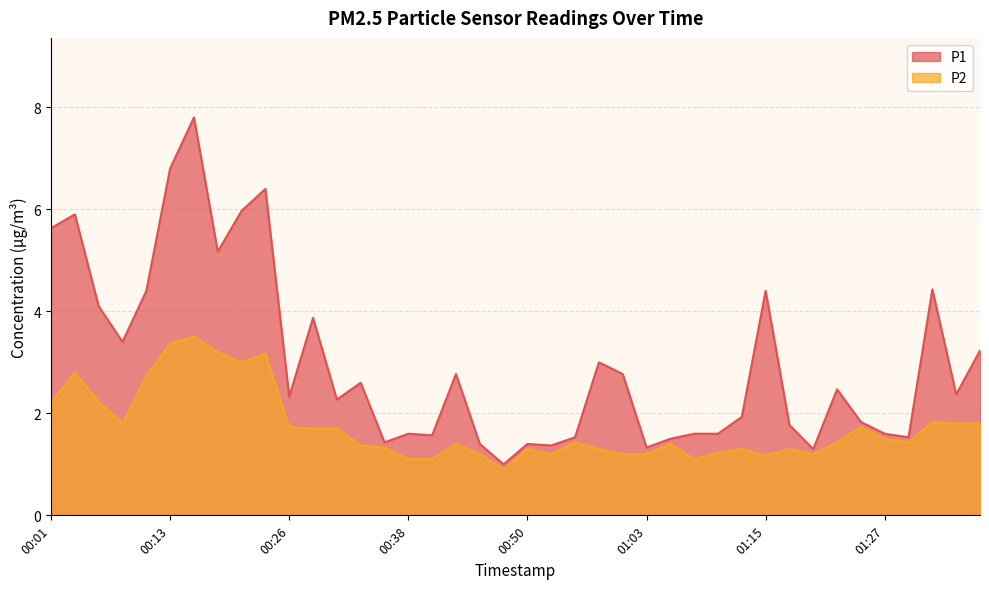

What is the average value of the P1 series?

3.0